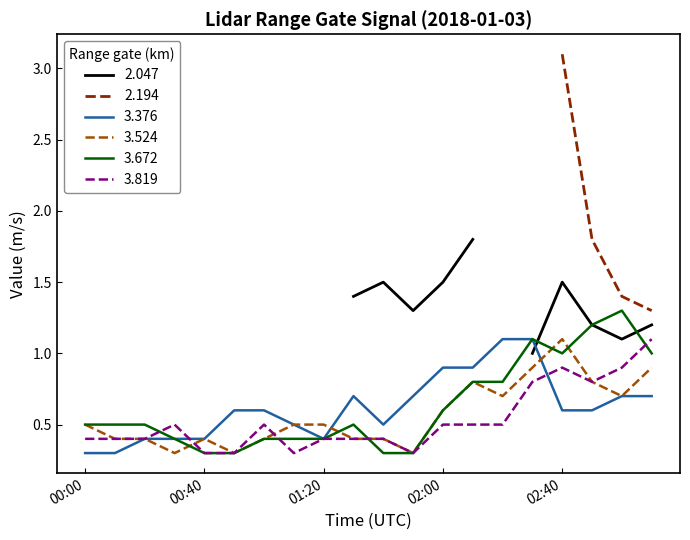

Count the number of categories in the chart.

20